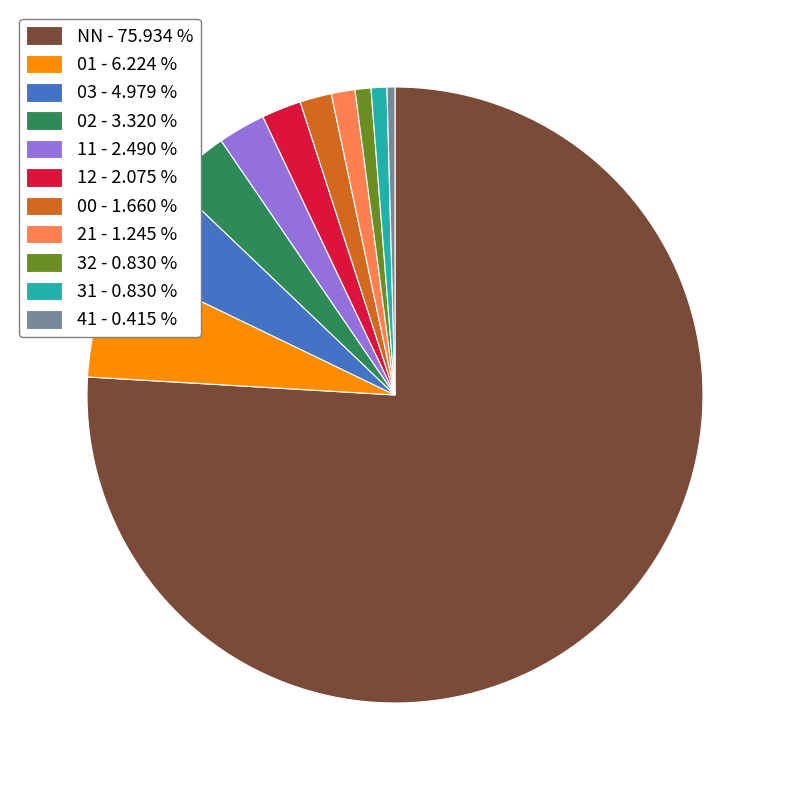

Which category has the biggest portion of the pie?

NN - 75.934 %